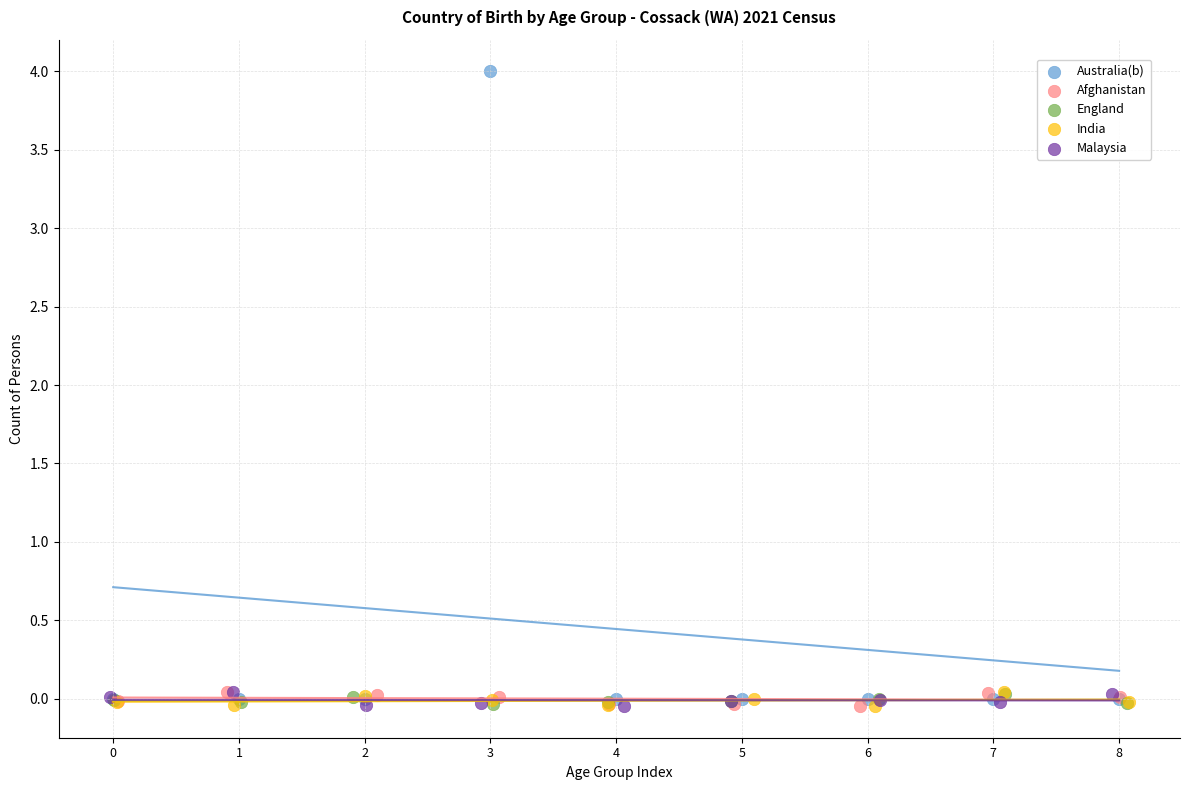

Which series reaches the maximum Y coordinate?

Australia(b)